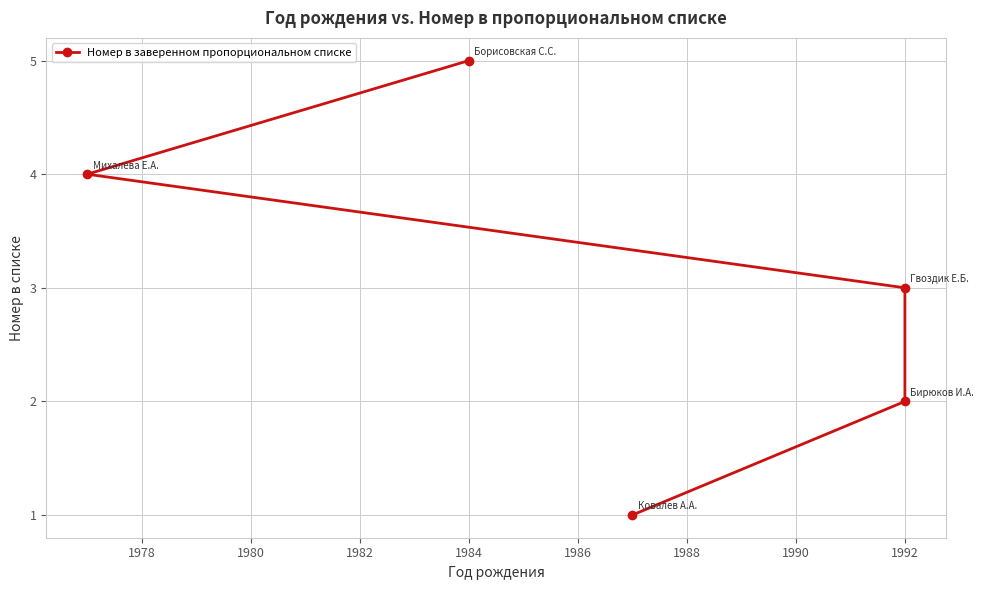

What is the approximate value at 1984?

5